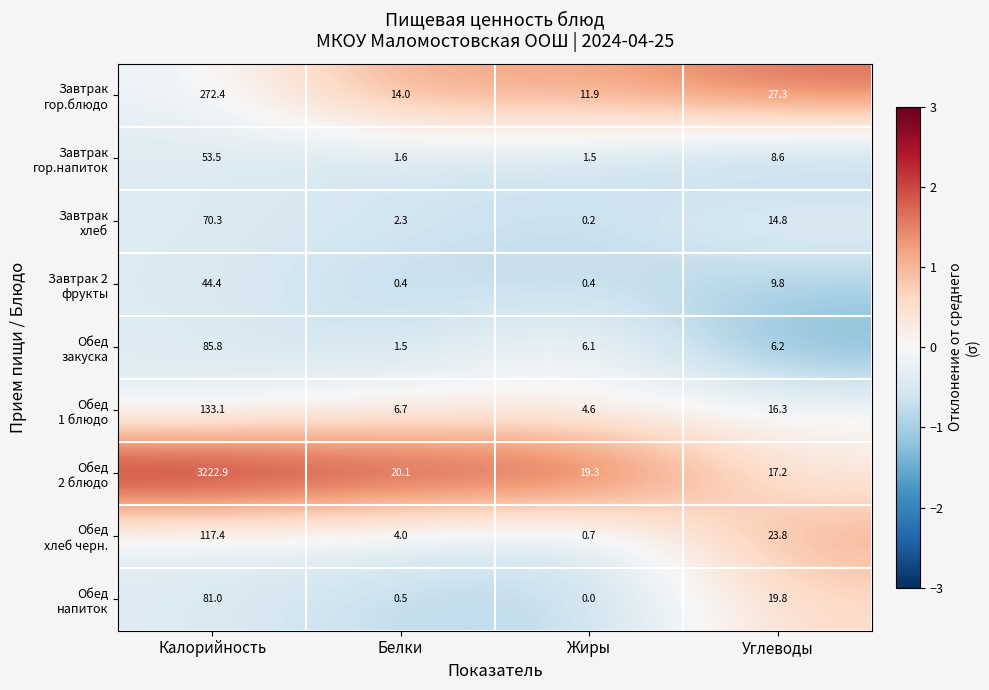

At which category does the chart reach its peak across all series?

Калорийность